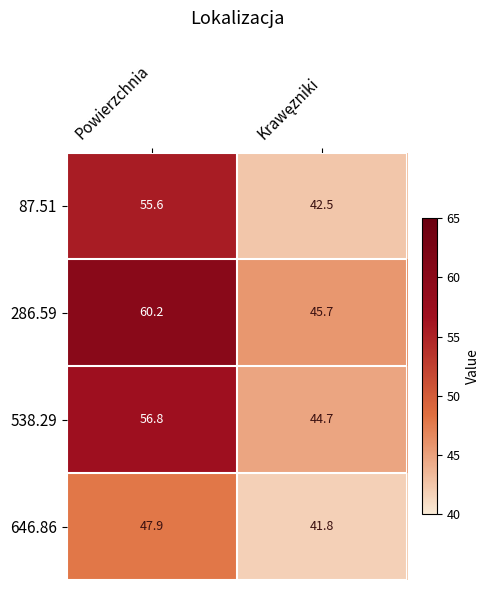

Reading left to right, extract all data points from this chart.

87.51: 55.6	42.5
286.59: 60.2	45.7
538.29: 56.8	44.7
646.86: 47.9	41.8